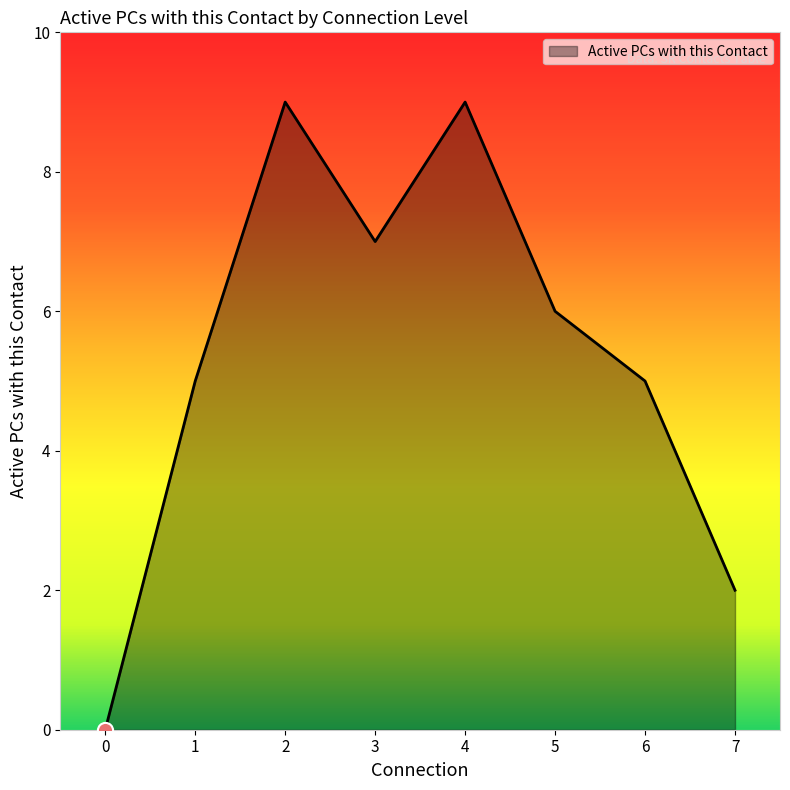

Which has a higher value, 2 or 0?

2